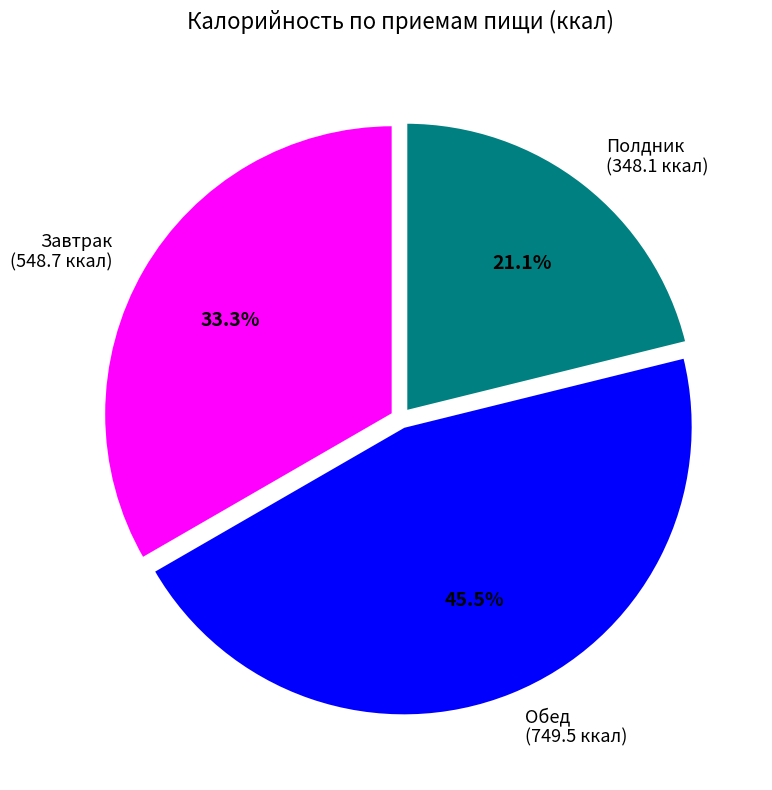

Rank the categories by value from lowest to highest.

Полдник (348.1 ккал), Завтрак (548.7 ккал), Обед (749.5 ккал)